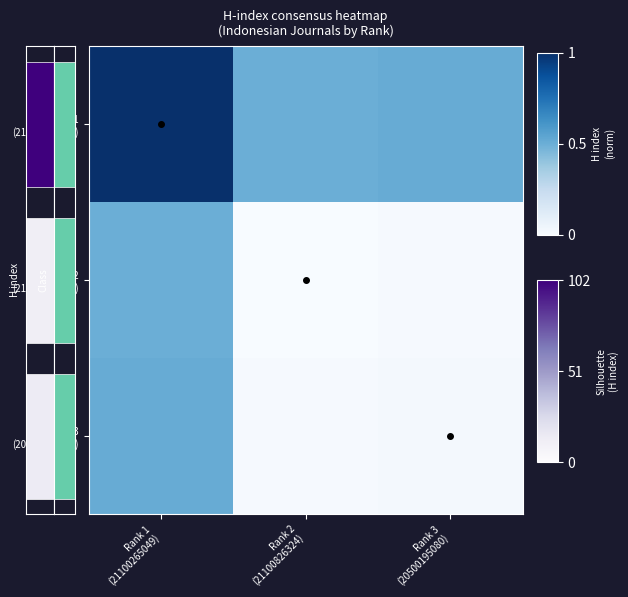

Rank the series by their maximum value, from lowest to highest.

Rank 2 (21100826324), Rank 3 (20500195080), Rank 1 (21100265049)